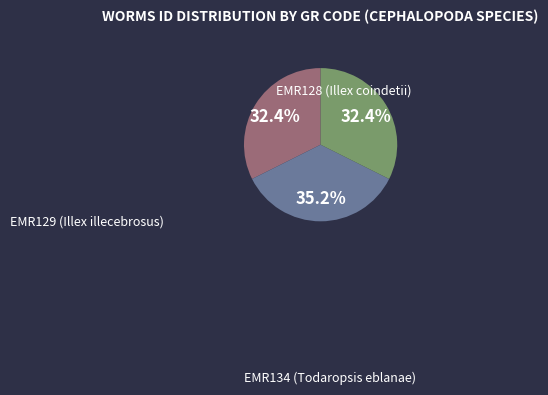

Which category has the biggest portion of the pie?

EMR129 (Illex illecebrosus)